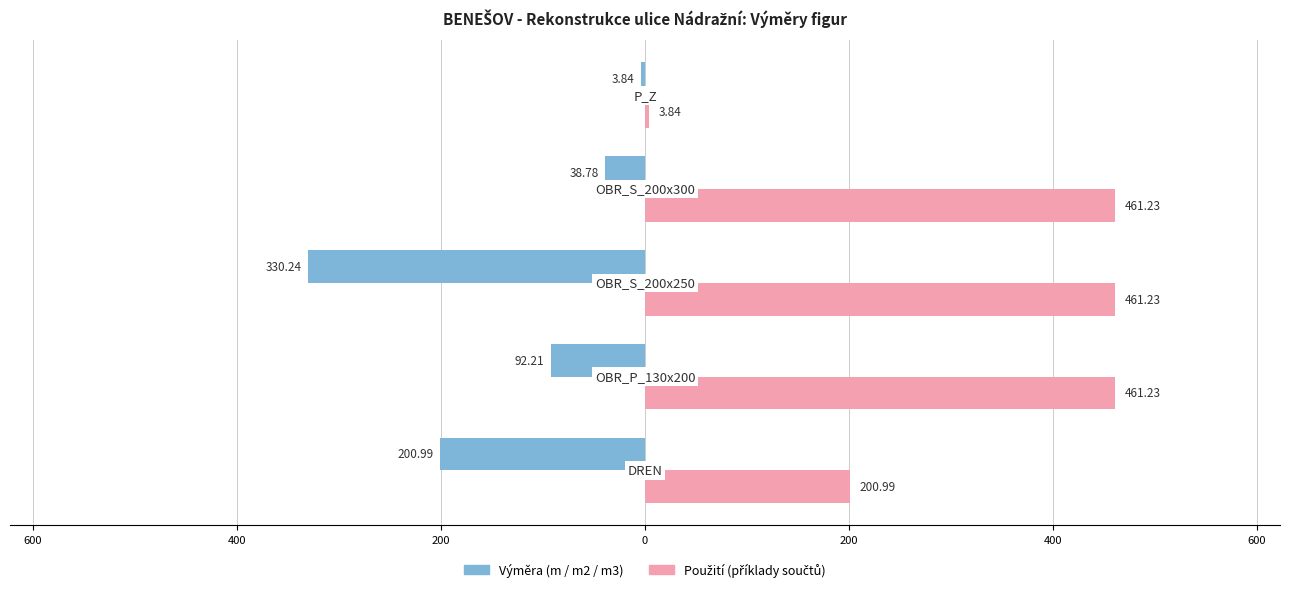

How many groups of bars are there?

5